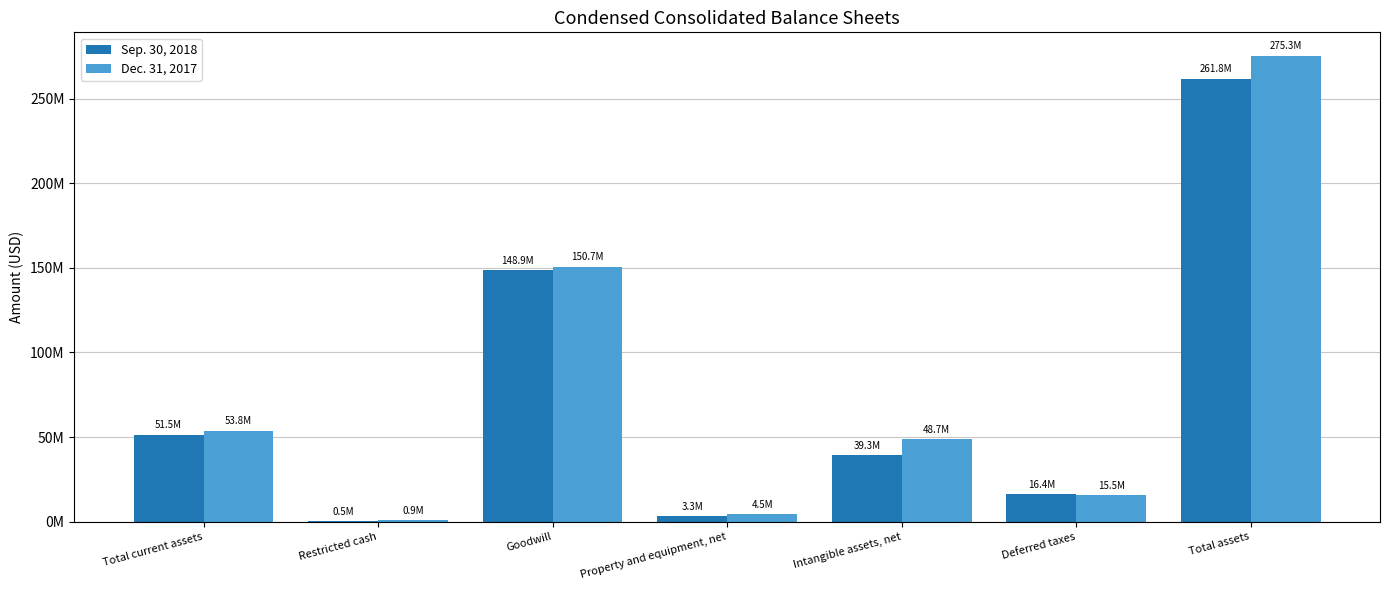

What is the label of the 6th bar from the right?

Restricted cash